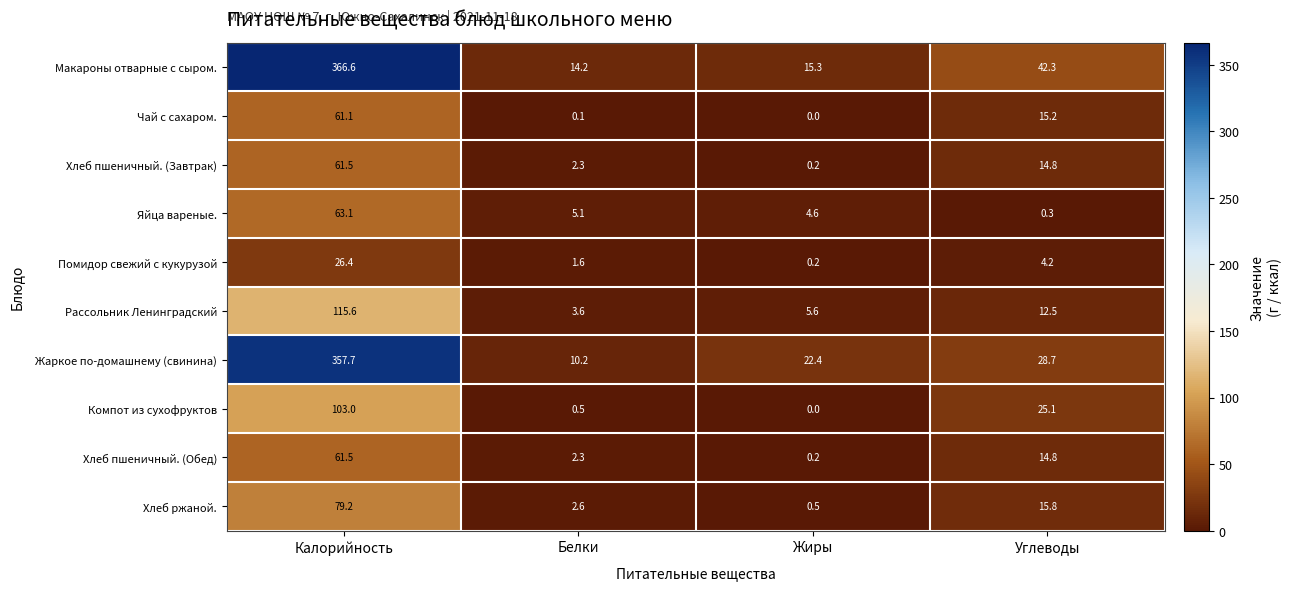

Read the Хлеб ржаной. value at Жиры.

0.5